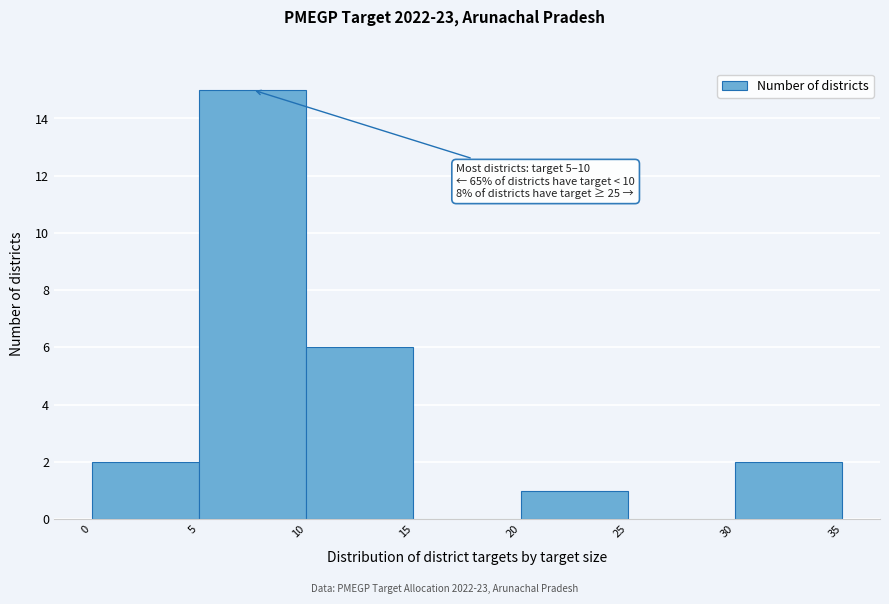

Which range on the x-axis has the tallest bar?

5 to 10